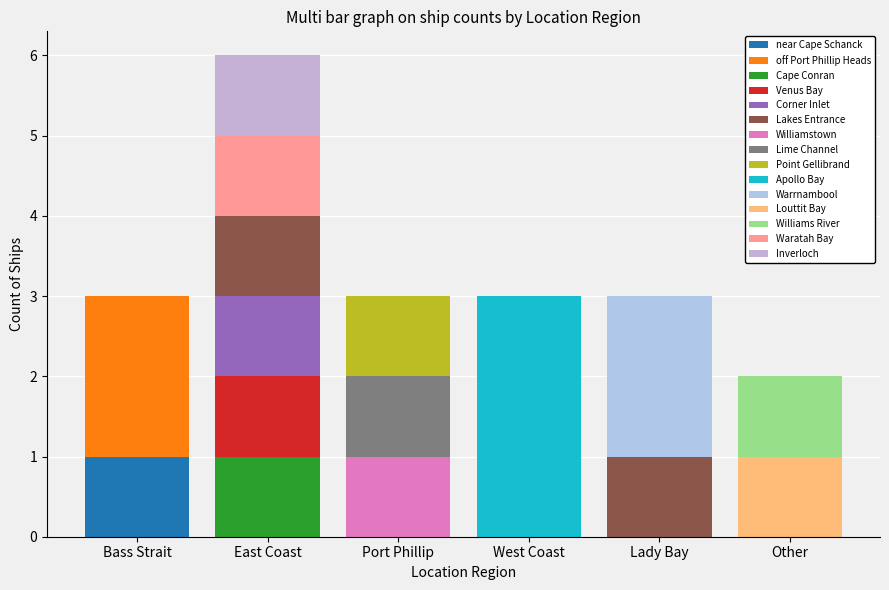

Are the bars horizontal?

No